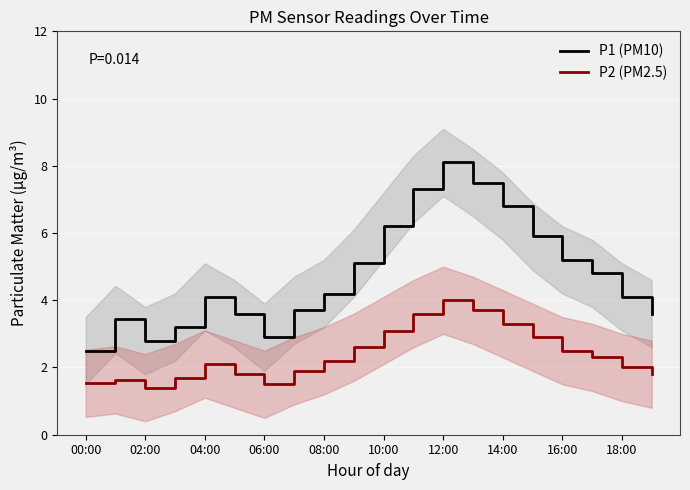

What is the difference between the maximum and second lowest values in the P1 (PM10) series?

5.3